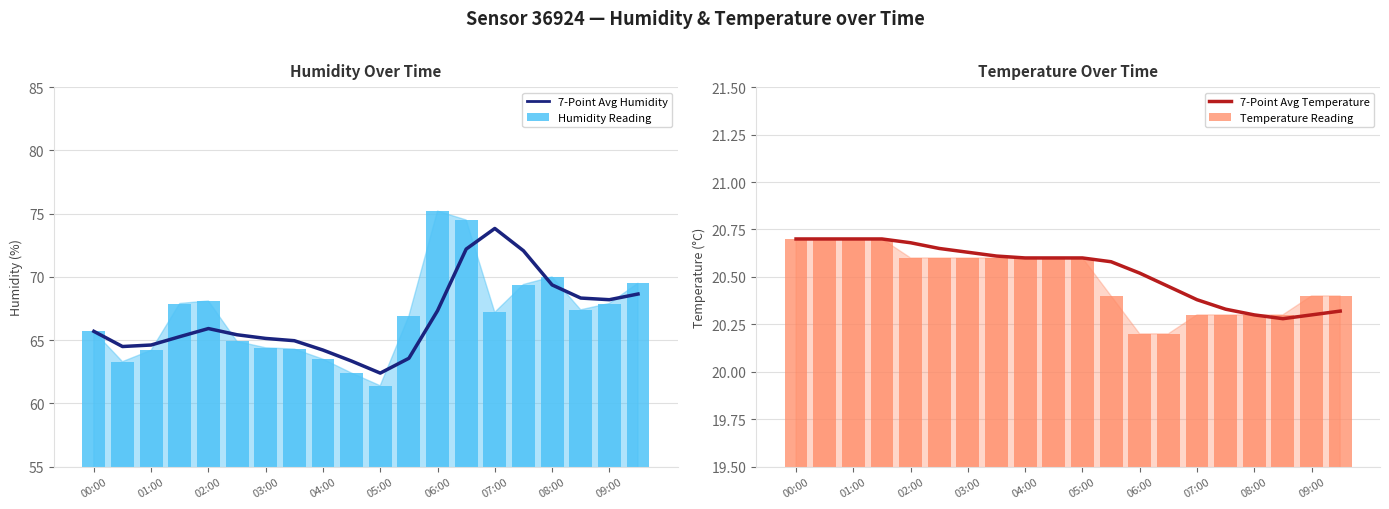

What is the minimum value for 7-Point Avg Humidity?

62.4